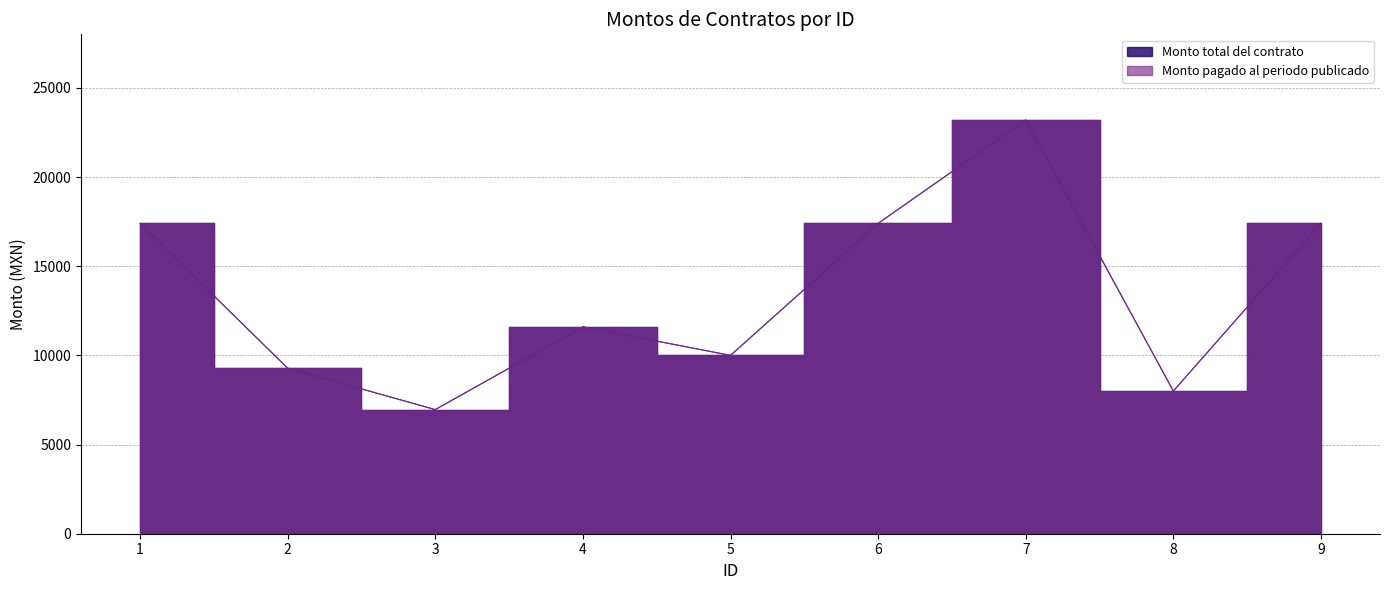

Reading left to right, extract all data points from this chart.

Monto total del contrato: 1=17400	2=9280	3=6960	4=11600	5=10000	6=17400	7=23200	8=8000	9=17400
Monto pagado al periodo publicado: 1=17400	2=9280	3=6960	4=11600	5=10000	6=17400	7=23200	8=8000	9=17400